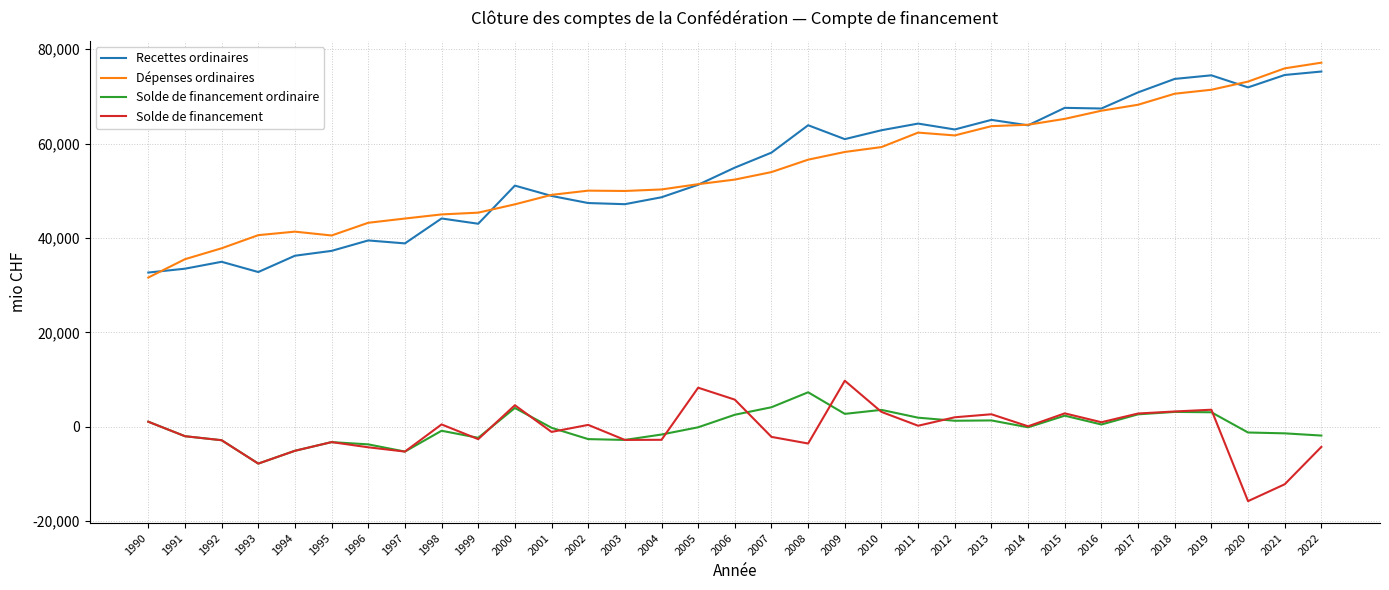

Count the number of categories in the chart.

33